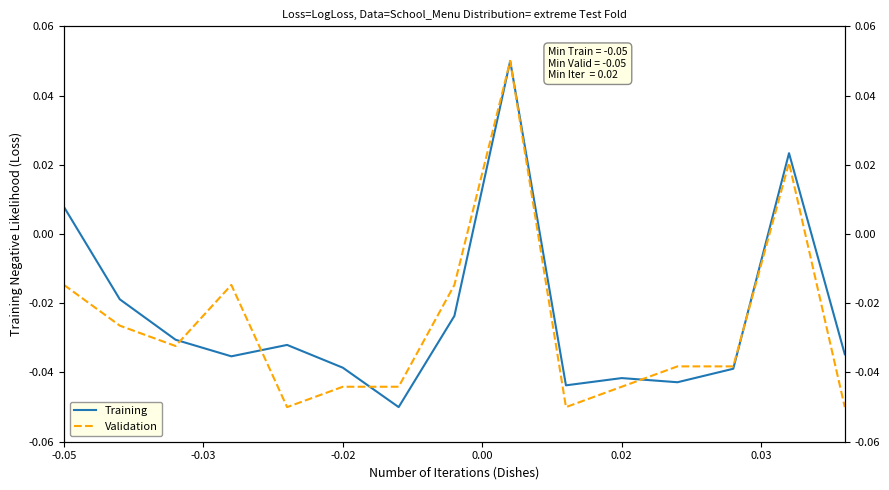

How many lines are shown in the chart?

2